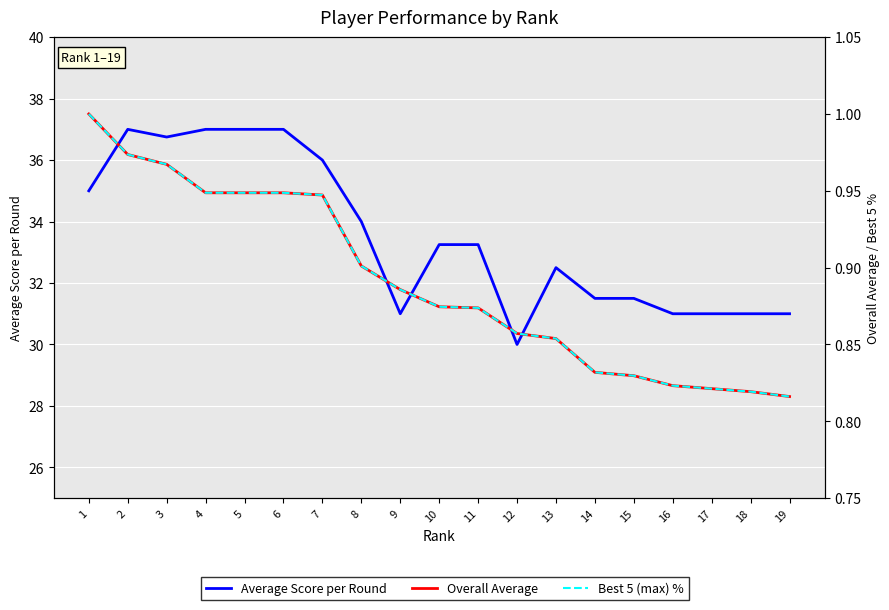

The Average Score per Round series shows 31.5 at 14. True or false?

True